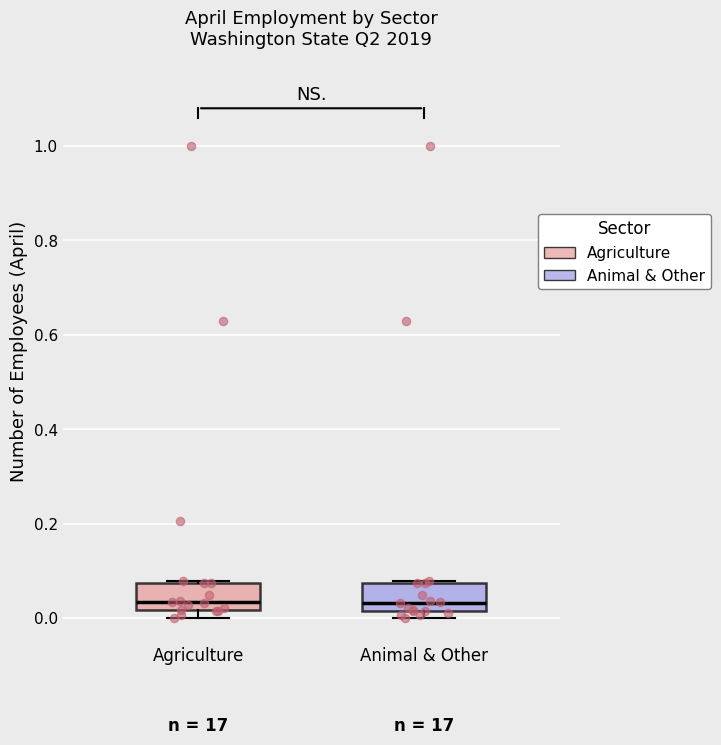

Where is the lower edge of the box for Agriculture on the y-axis? The values are not printed on the chart, so give them approximately, as read against the axis.

0.02